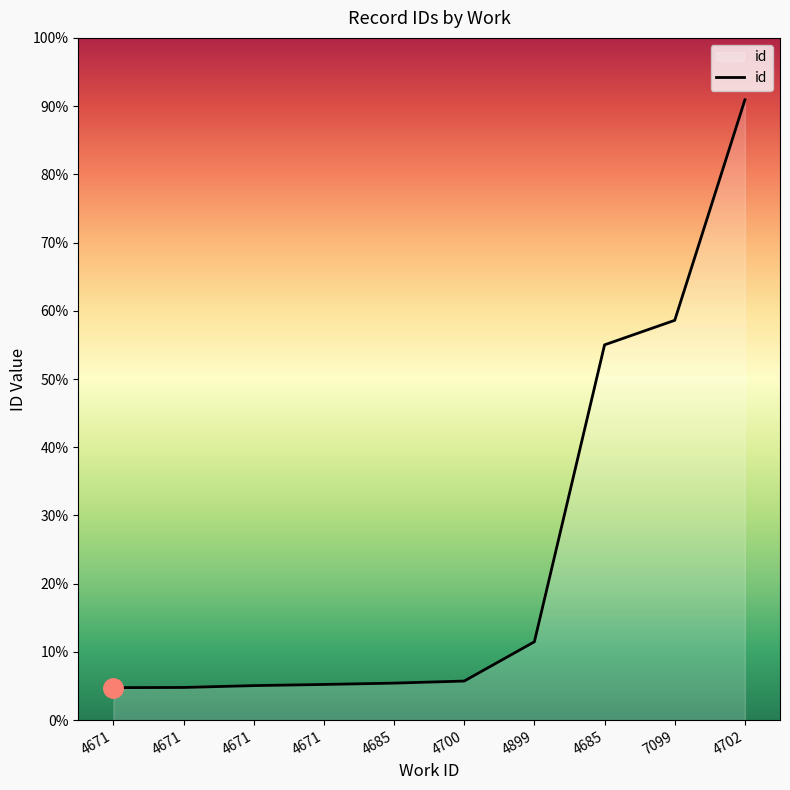

Does the chart display data point markers on the line(s)?

No